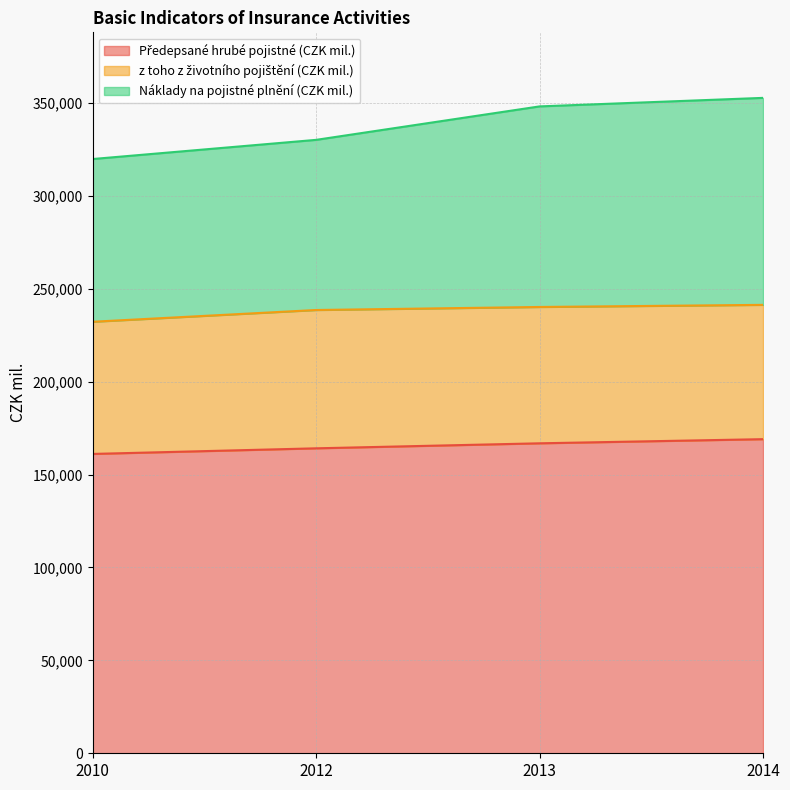

Is it true that Náklady na pojistné plnění (CZK mil.) equals 348190 at 2013?

True